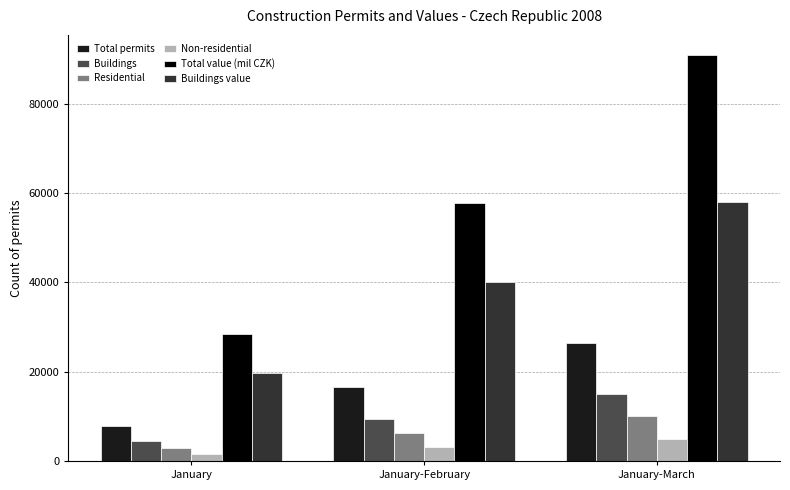

Count the number of data series in this chart.

6